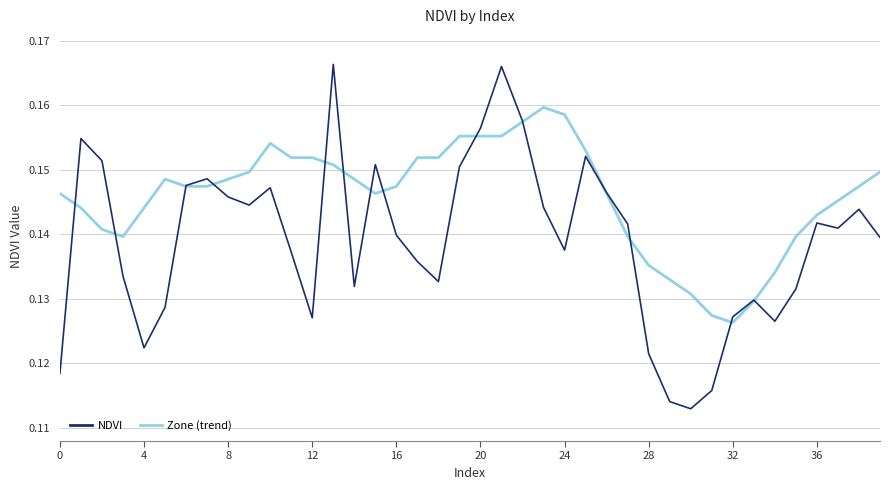

List the series in order of their overall mean, lowest first.

NDVI, Zone (trend)